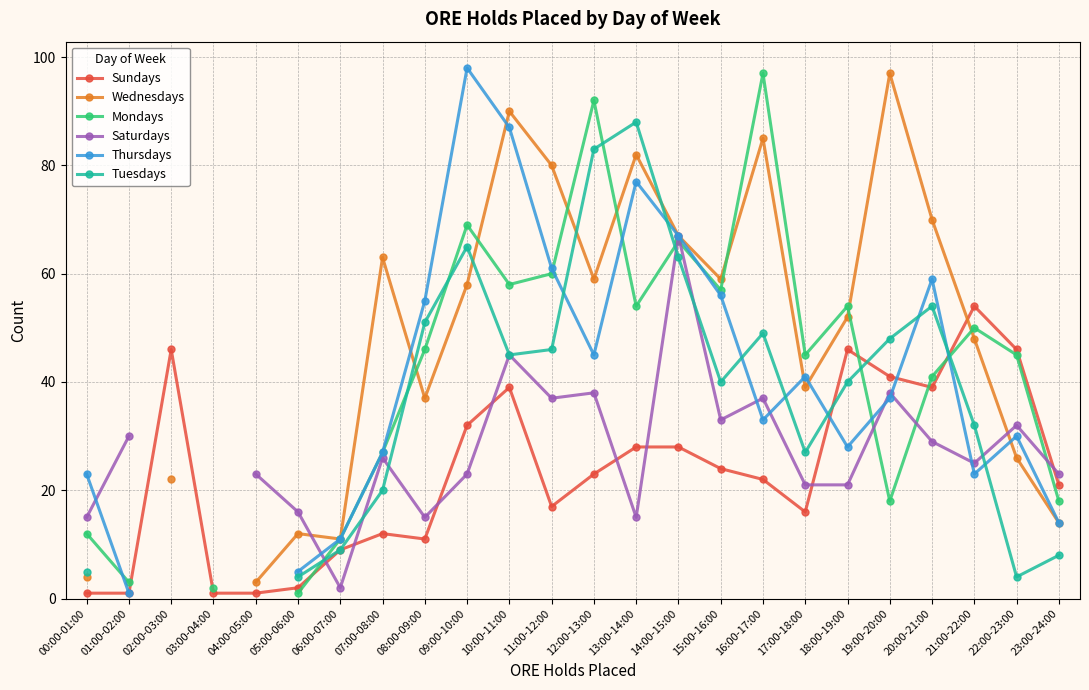

True or false: Wednesdays and Tuesdays cross at least once.

True